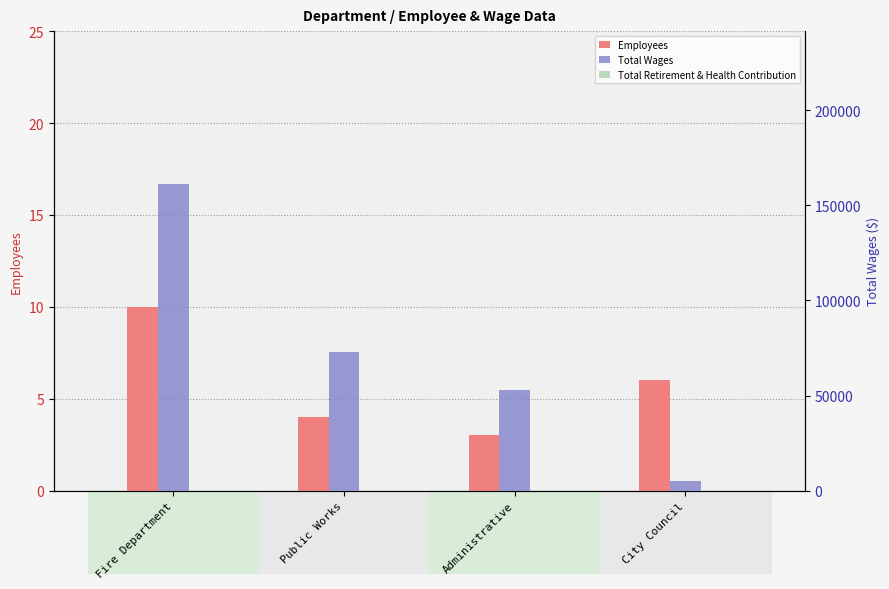

Rank the series at Fire Department from highest to lowest value.

Total Wages, Employees, Total Retirement & Health Contribution